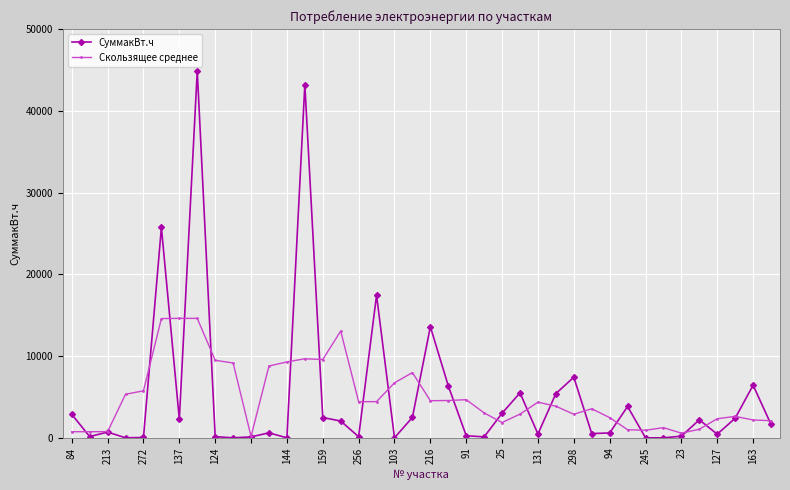

How many lines are shown in the chart?

2